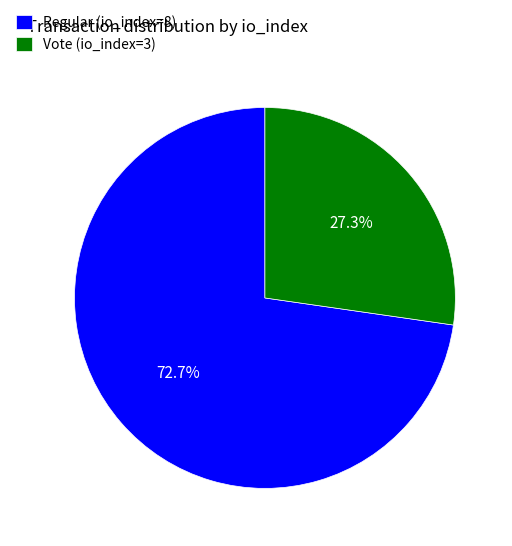

To the nearest percent, what portion does Regular (io_index=8) represent?

73%